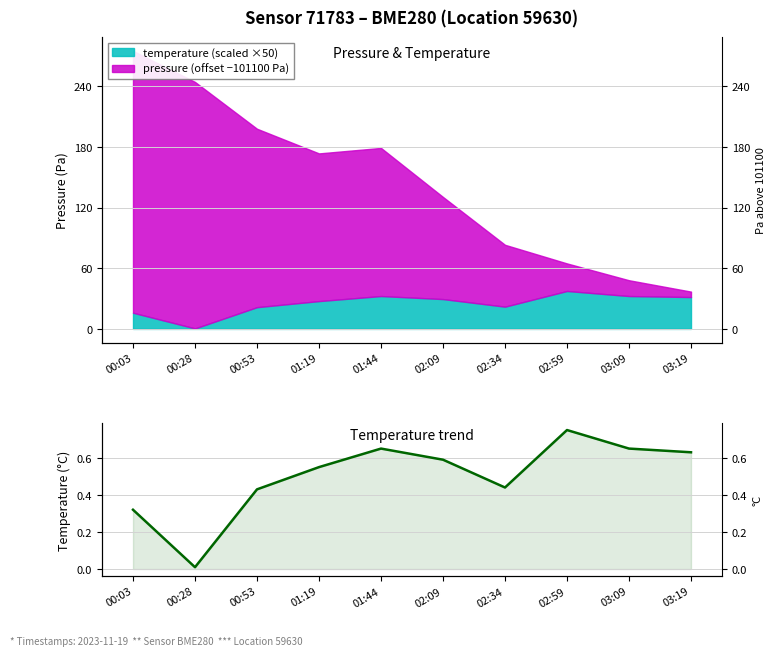

Rank the categories by value from highest to lowest.

02:59, 01:44, 03:09, 03:19, 02:09, 01:19, 02:34, 00:53, 00:03, 00:28